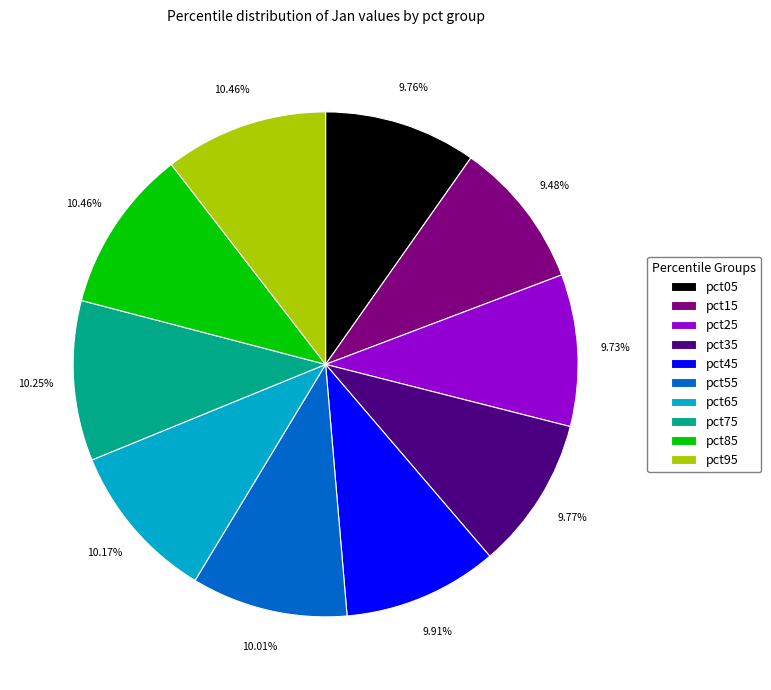

Approximately how many times larger is the value at pct65 compared to pct75?

1.0